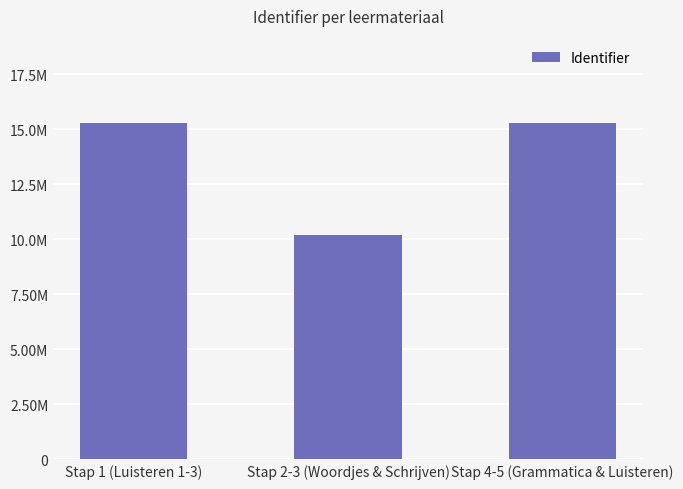

What is the label of the 1st bar from the right?

Stap 4-5 (Grammatica & Luisteren)